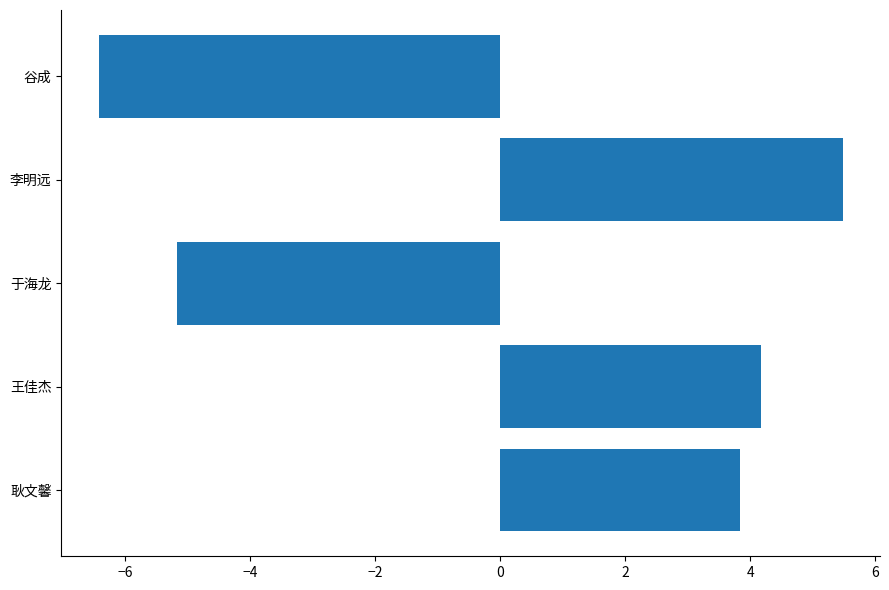

What is the minimum value shown in the chart?

-6.4